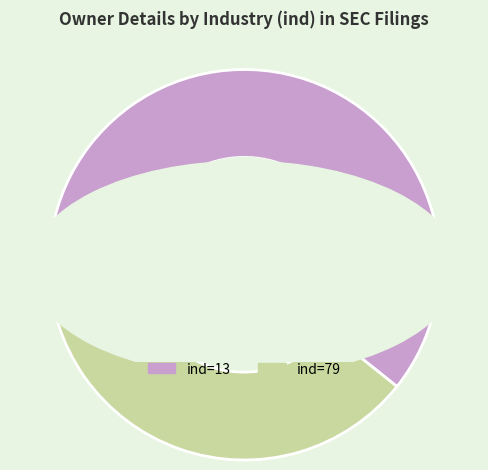

Count the number of slices in the pie.

2